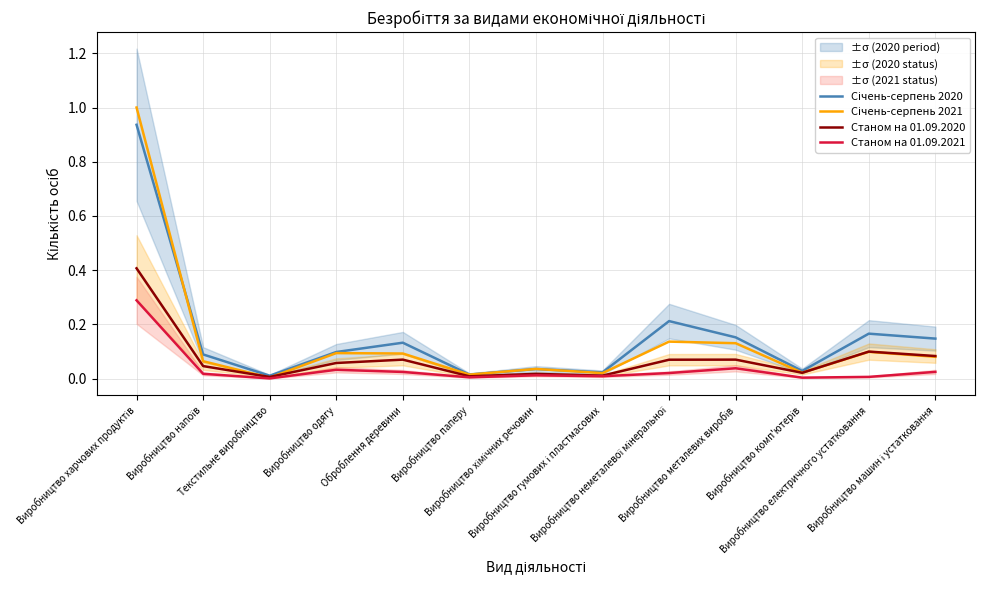

At which category does Січень-серпень 2020 reach its first local valley?

Текстильне виробництво